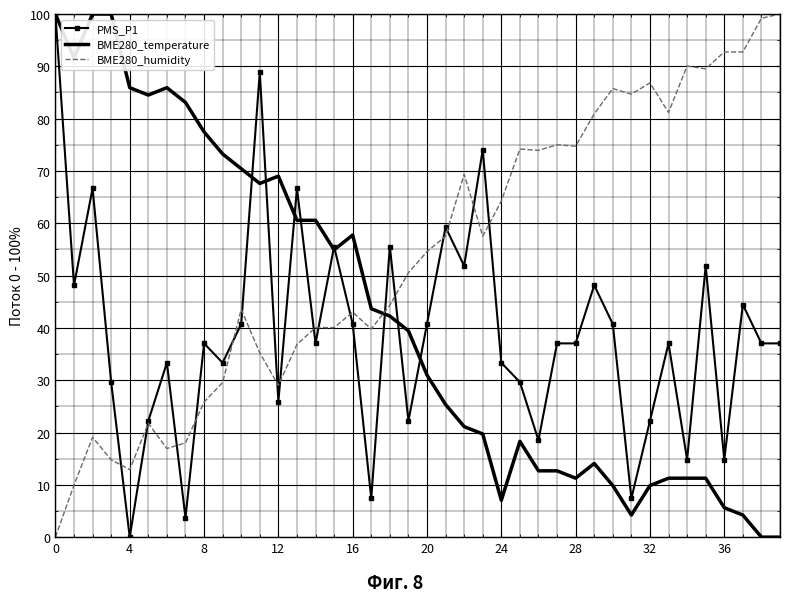

List the series in order of their overall mean, highest first.

BME280_humidity, BME280_temperature, PMS_P1